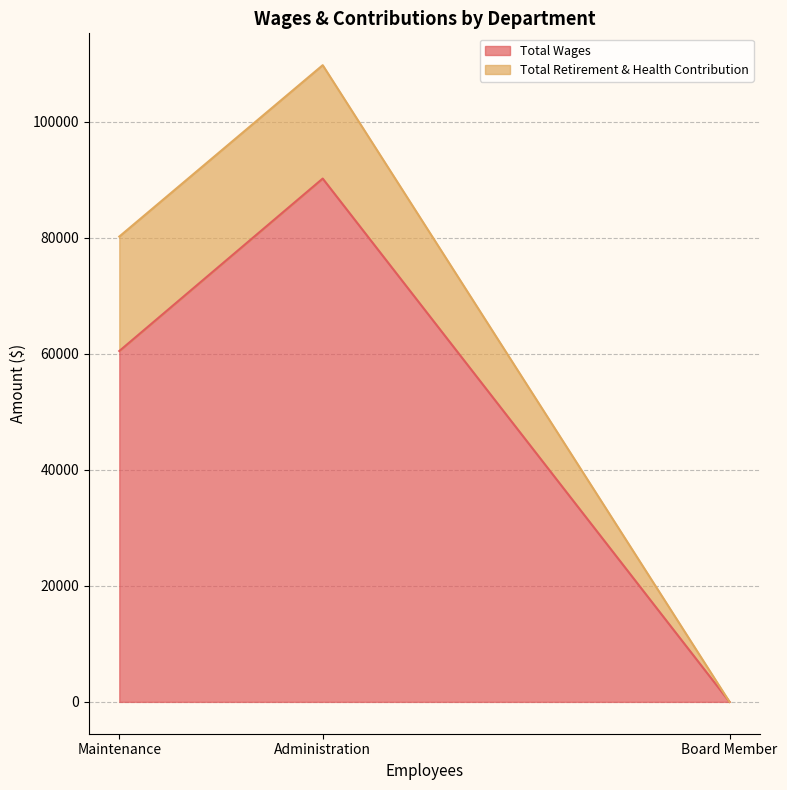

Rank the series by their maximum value, from lowest to highest.

Total Retirement & Health Contribution, Total Wages